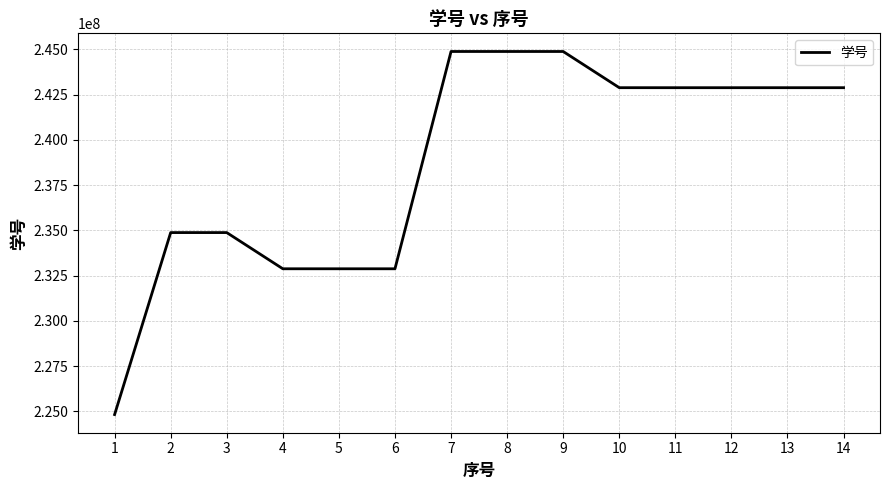

What is the smallest value displayed?

224830334